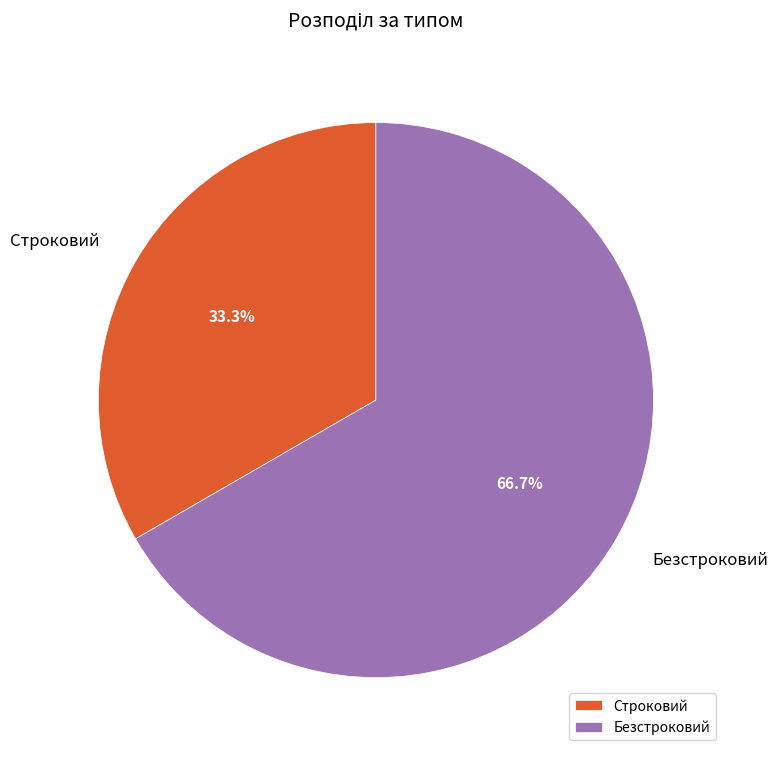

To the nearest percent, what is the difference between the Строковий and Безстроковий slice percentages?

33%